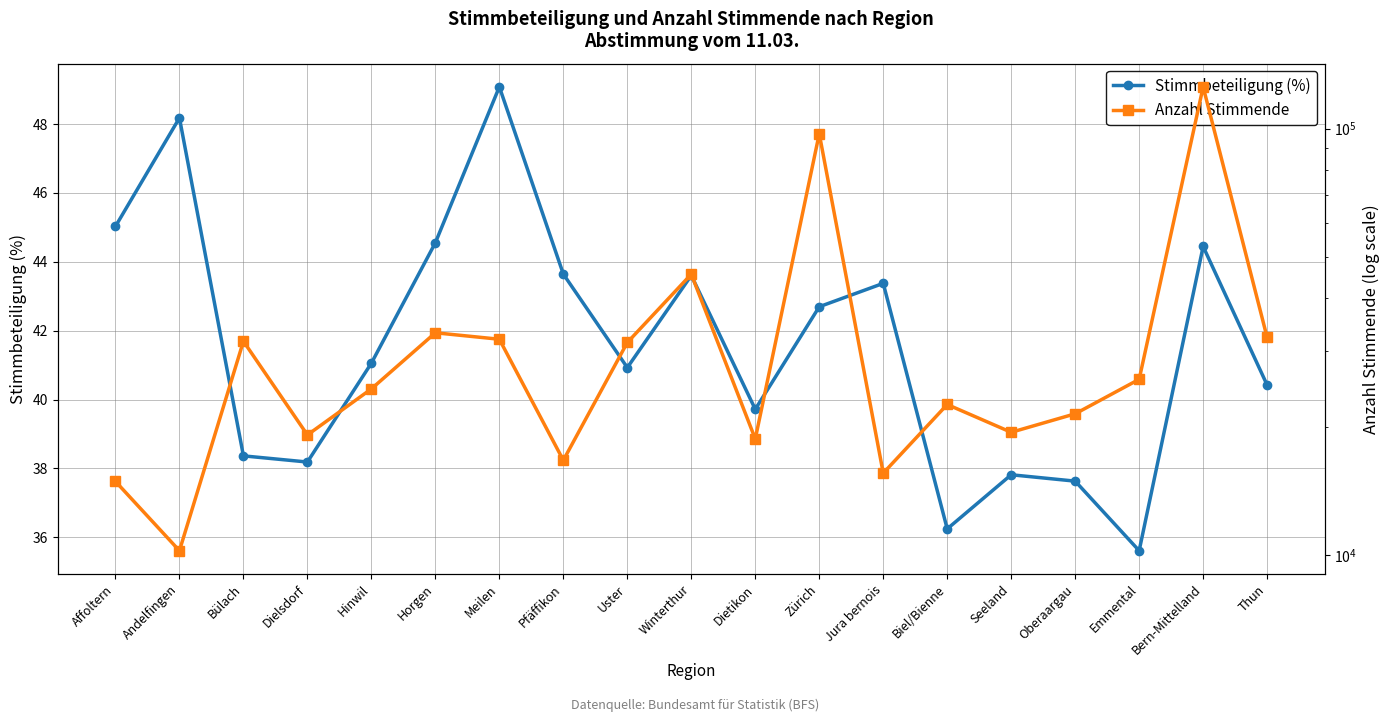

In Stimmbeteiligung (%), how many points are lower than both neighbors (excluding endpoints)?

5